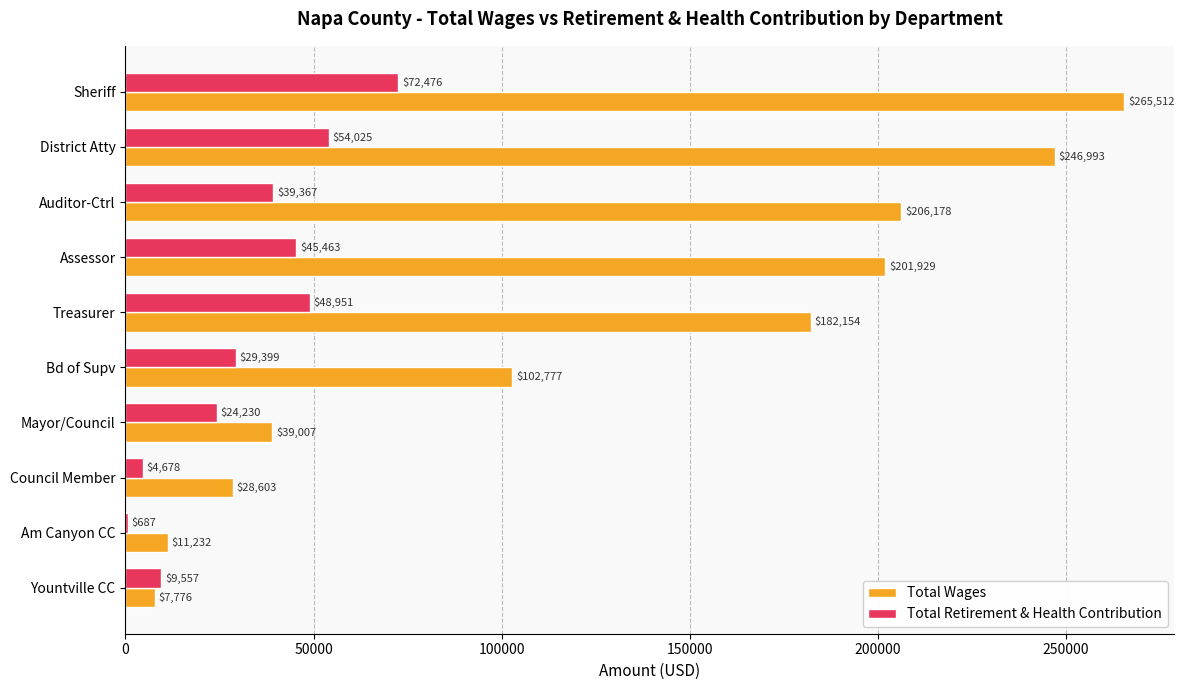

Is it true that Total Retirement & Health Contribution equals 72476 at Sheriff?

True